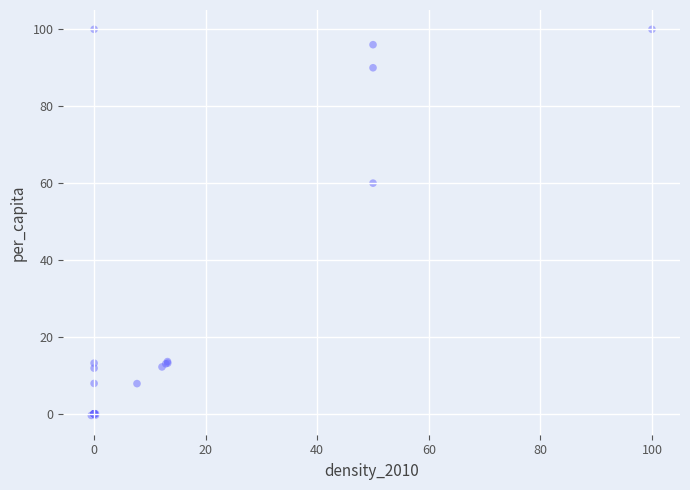

What Y value in the scatter plot is closest to 49?

60.0